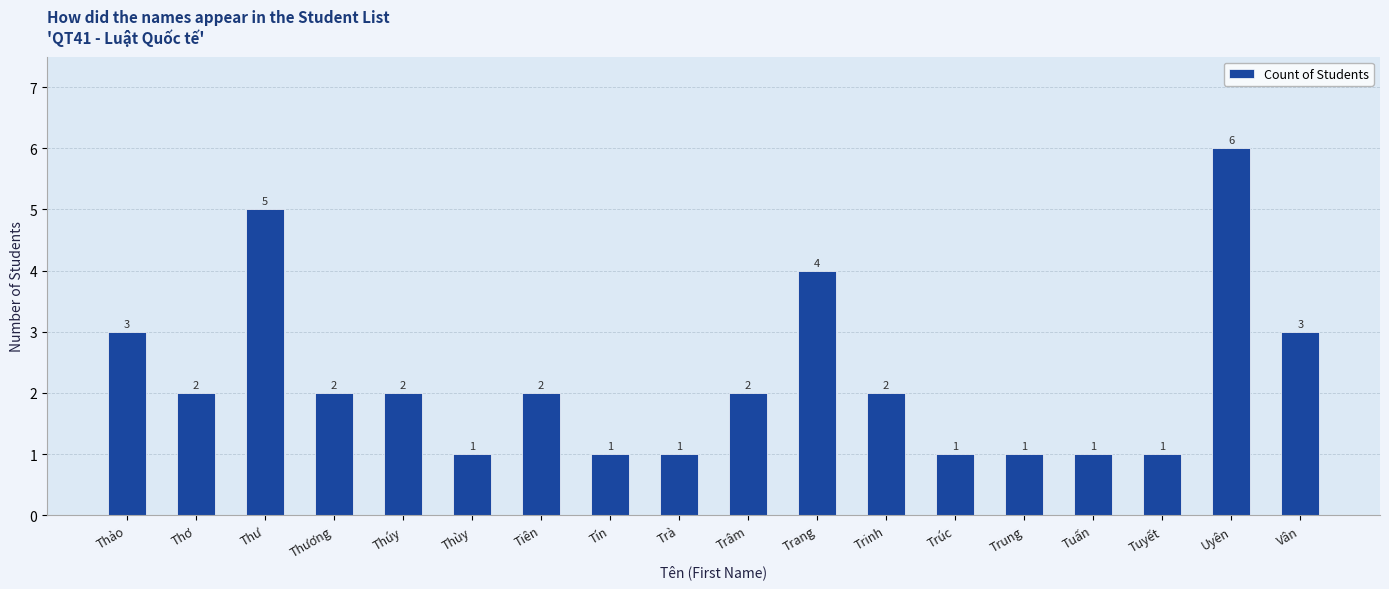

What value does the data have at Thùy?

1